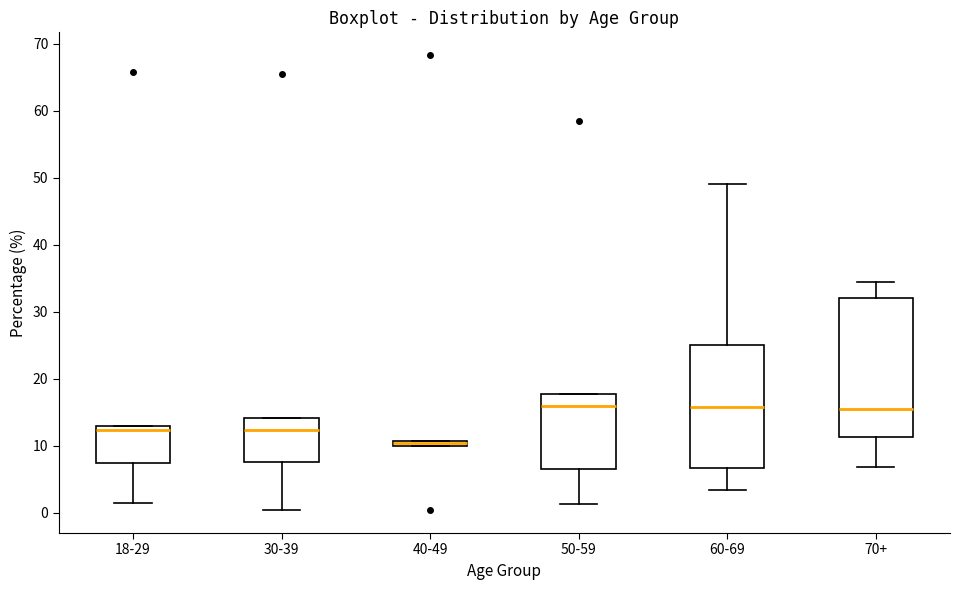

Where does the lower whisker of the box for 60-69 end on the y-axis? The values are not printed on the chart, so give them approximately, as read against the axis.

3